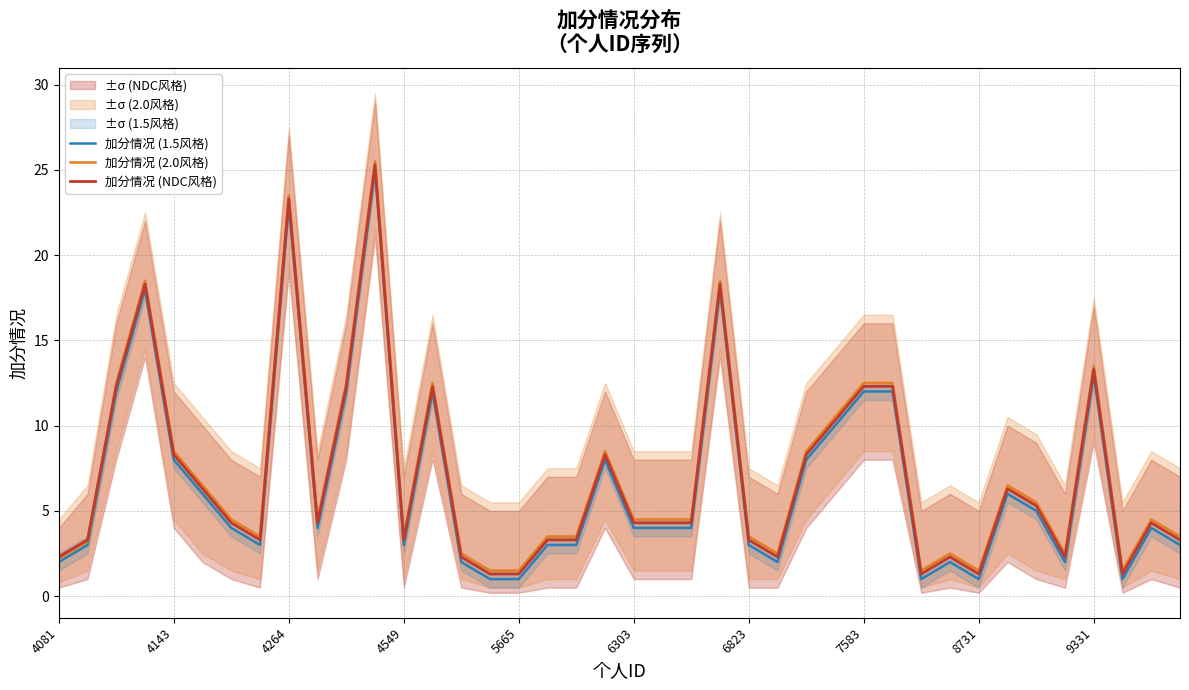

What is the lowest value of the 加分情况 (2.0风格) series?

1.5